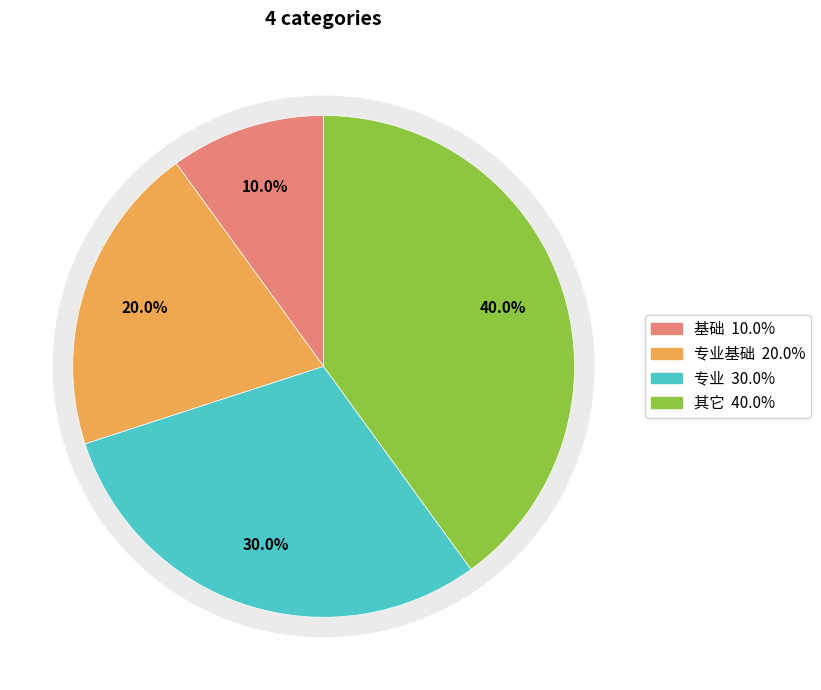

How many segments does this pie chart have?

4